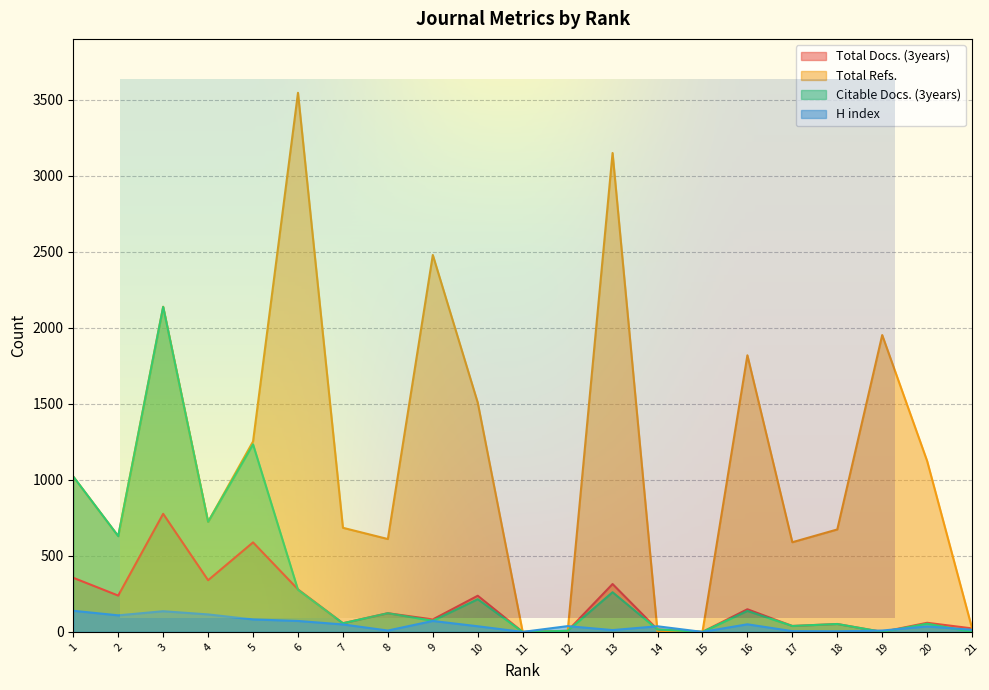

What is the difference between the highest and lowest values at 20?

1088